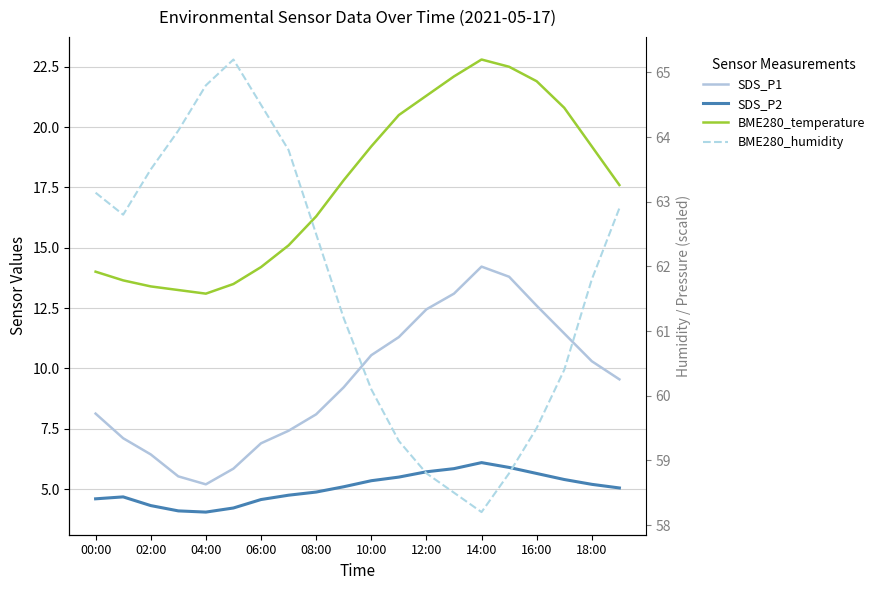

Reading right to left, transcribe all the data shown in this chart.

SDS_P1: 9.6	10.3	11.4	12.6	13.8	14.2	13.1	12.4	11.3	10.6	9.2	8.1	7.4	6.9	5.8	5.2	5.5	6.4	7.1	8.1
SDS_P2: 5.0	5.2	5.4	5.7	5.9	6.1	5.8	5.7	5.5	5.3	5.1	4.9	4.8	4.6	4.2	4.0	4.1	4.3	4.7	4.6
BME280_temperature: 17.6	19.2	20.8	21.9	22.5	22.8	22.1	21.3	20.5	19.2	17.8	16.3	15.1	14.2	13.5	13.1	13.2	13.4	13.7	14.0
BME280_humidity: 62.9	61.8	60.4	59.5	58.8	58.2	58.5	58.8	59.3	60.1	61.2	62.5	63.8	64.5	65.2	64.8	64.1	63.5	62.8	63.1